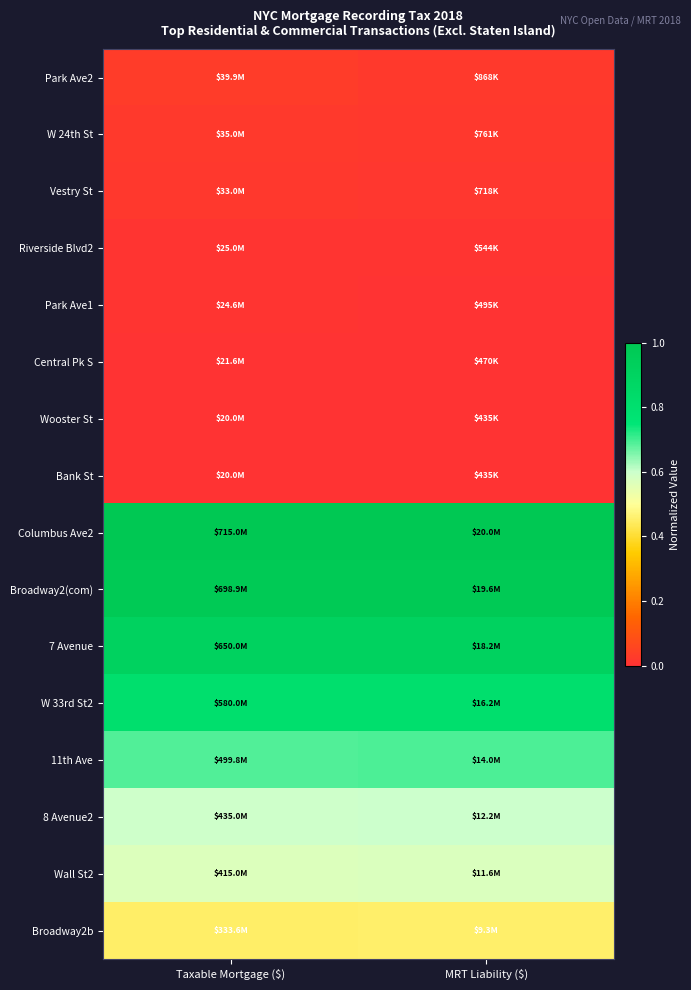

How many categories are shown in the chart?

2